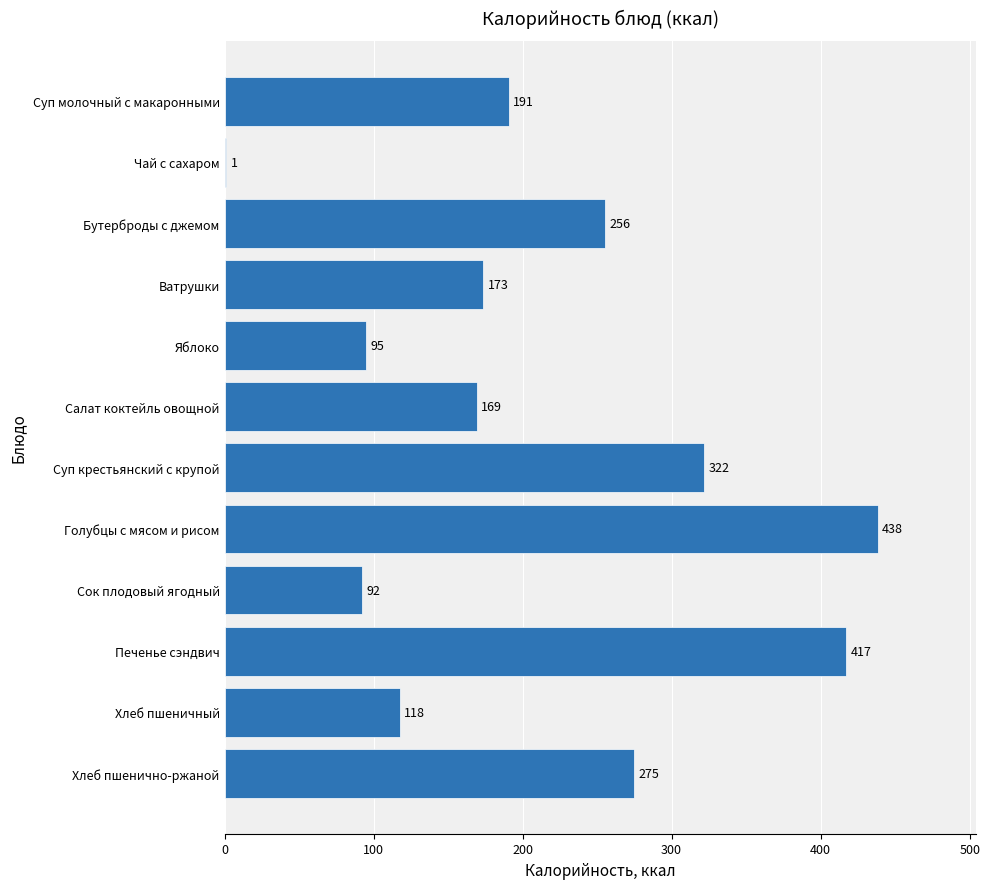

At which label is the value closest to 219?

Суп молочный с макаронными